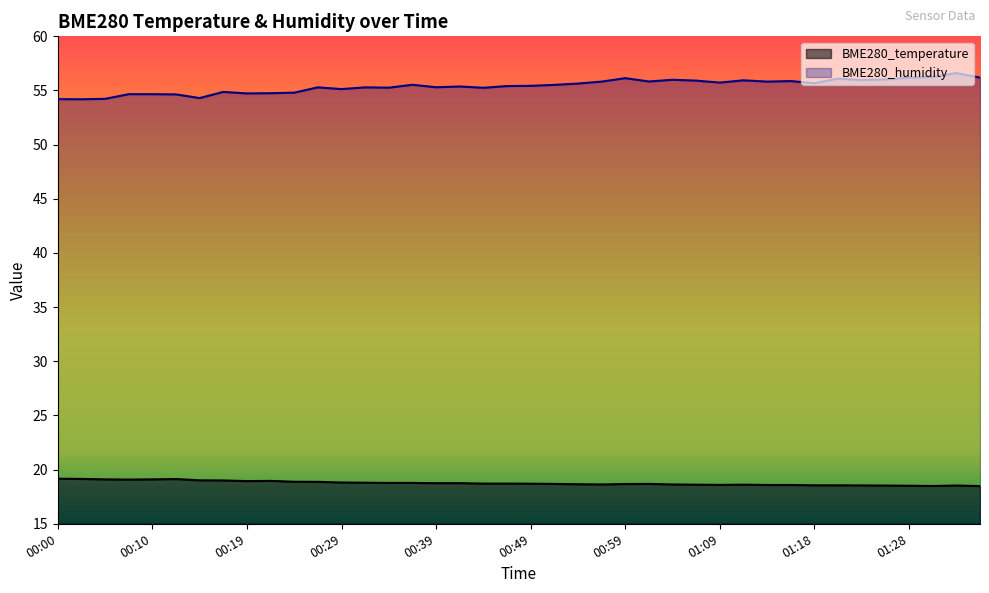

What is the smallest value displayed?

18.5